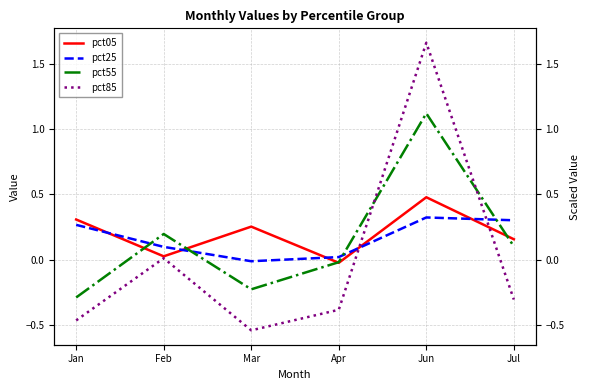

In pct85, how many points are higher than both neighbors (excluding endpoints)?

2